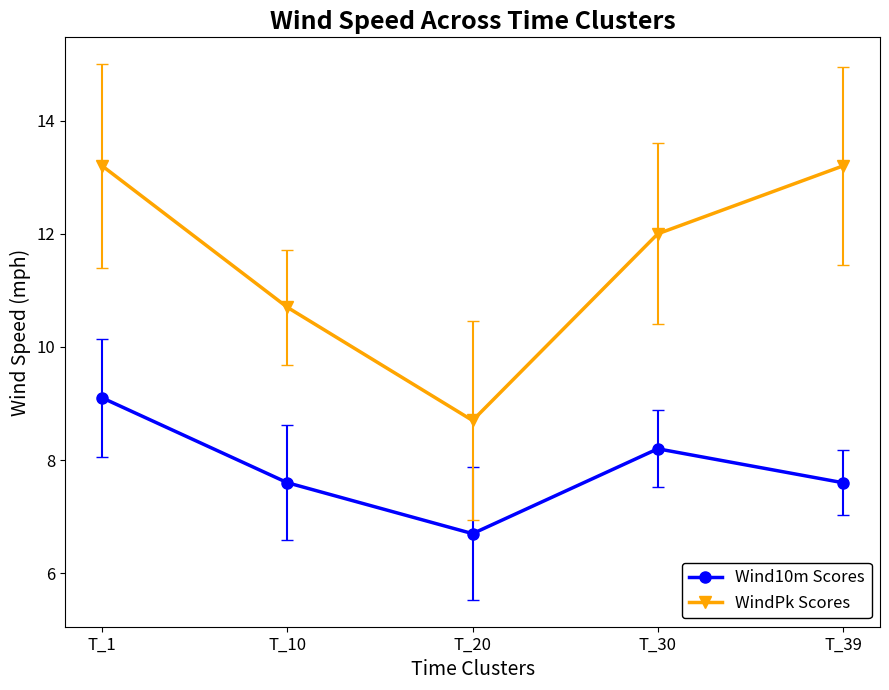

Between T_1 and T_10, which series saw the biggest shift?

WindPk Scores